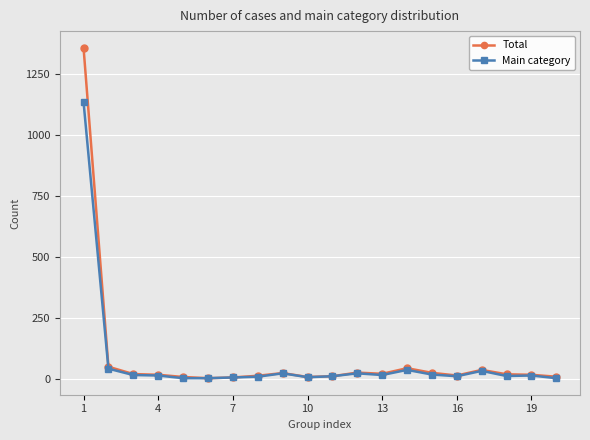

What is the average value of the Main category series?

73